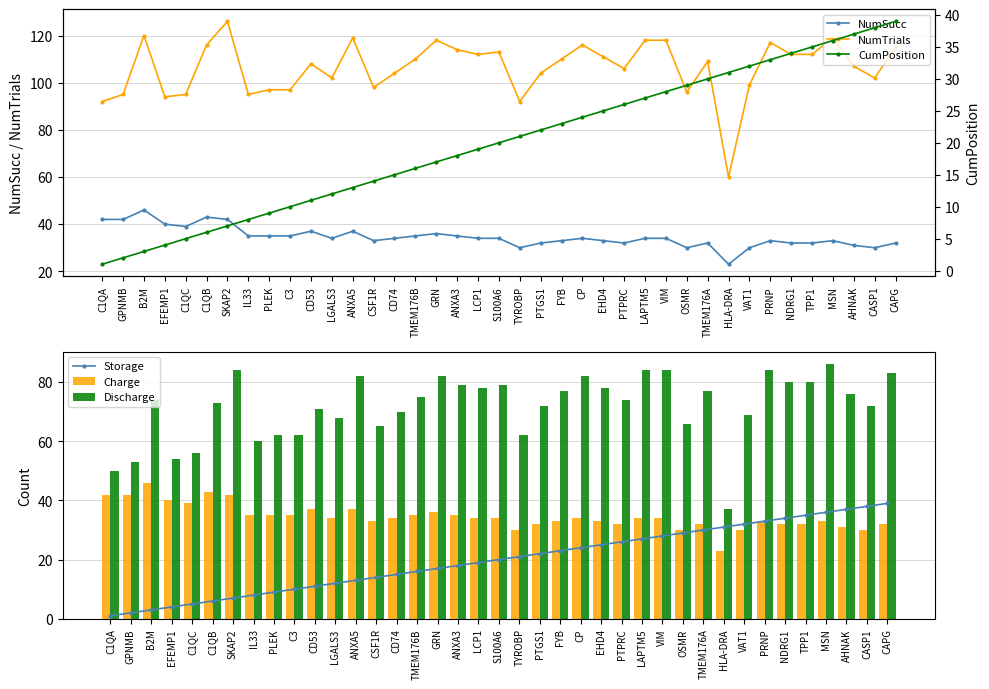

Are the bars horizontal?

No